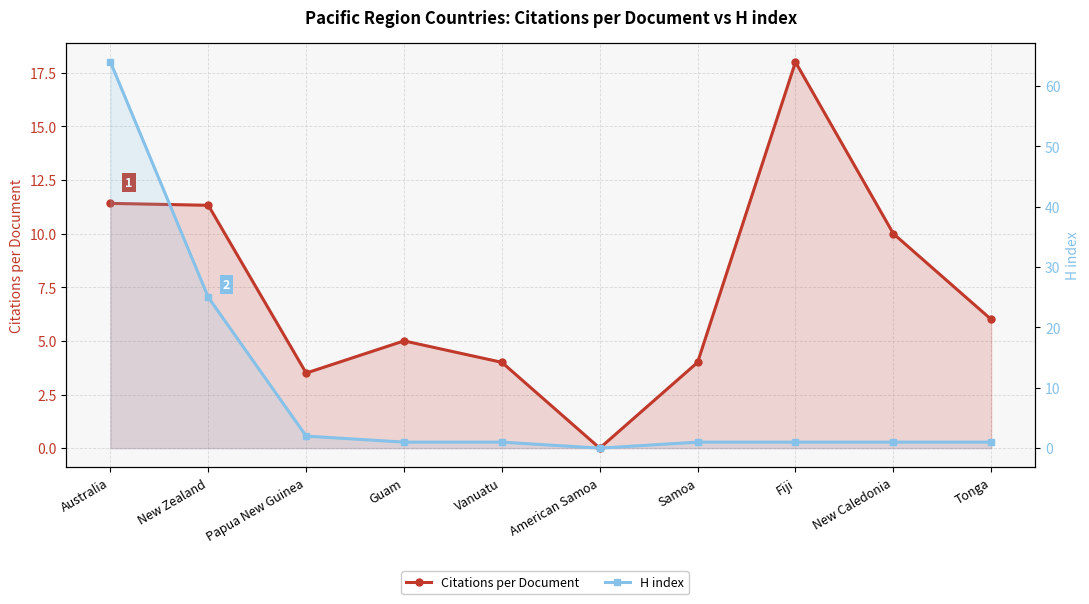

How many intersections are there between Citations per Document and H index?

1